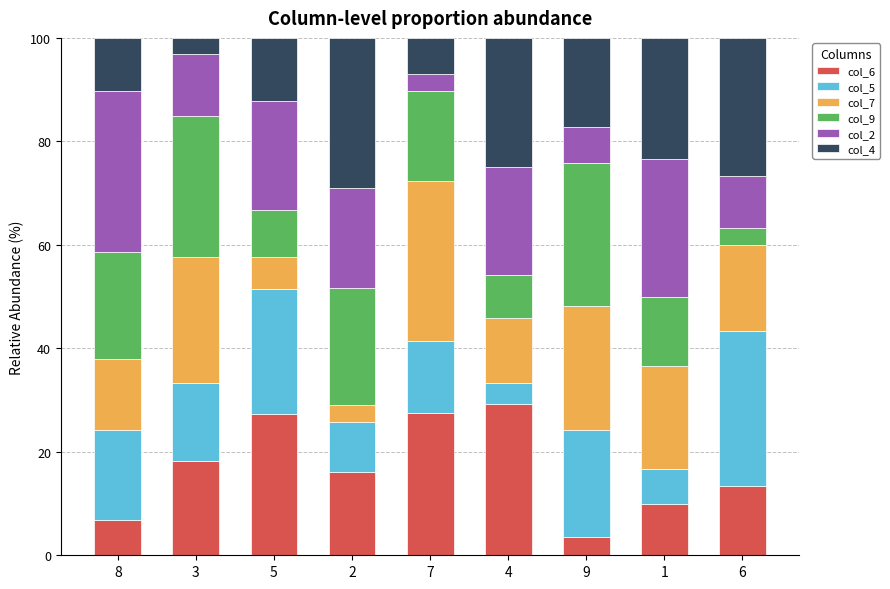

What is the total value across all series at 4?

100.0